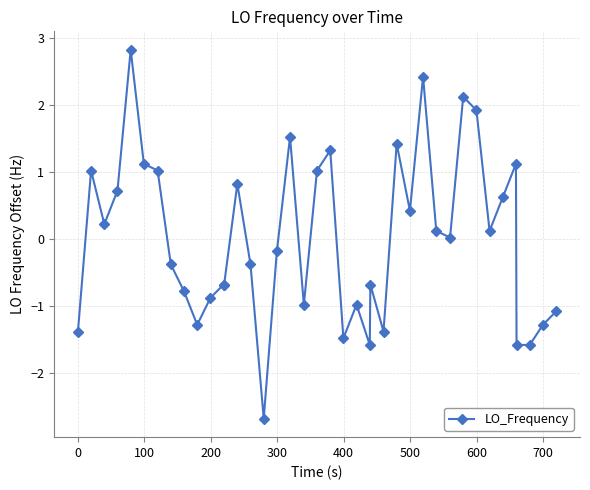

True or false: there are more than 0 points higher than both neighbors.

True